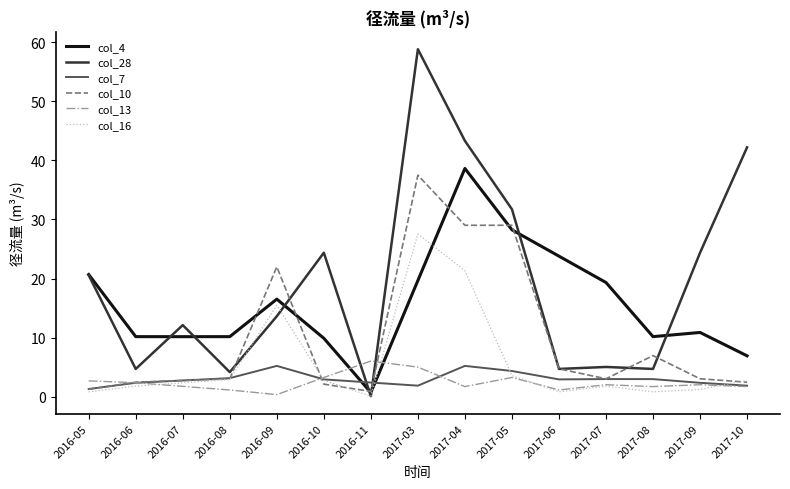

The col_10 series shows 2.1 at 2016-10. True or false?

True